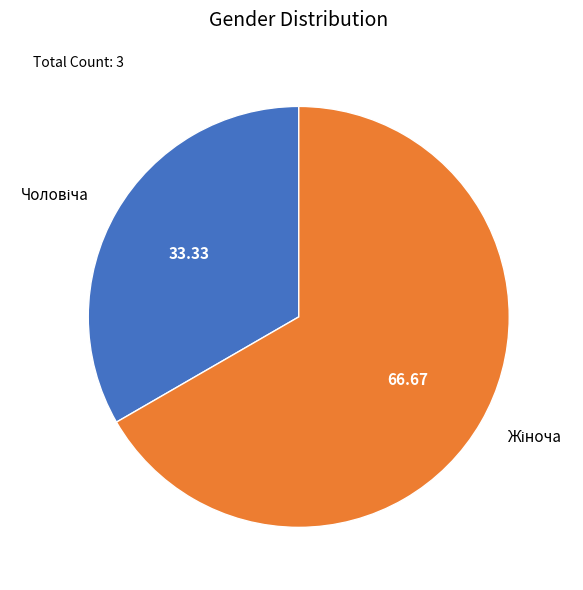

Is there any slice that represents more than half of the pie?

Yes